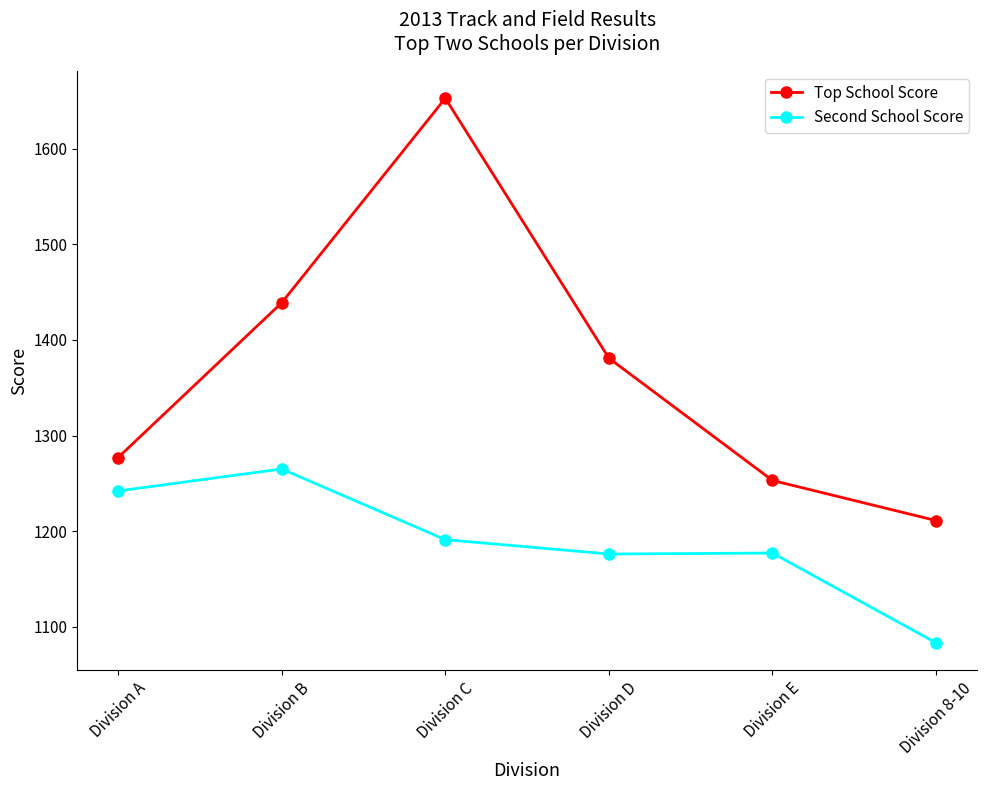

Is it true that Top School Score equals 749 at Division E?

False